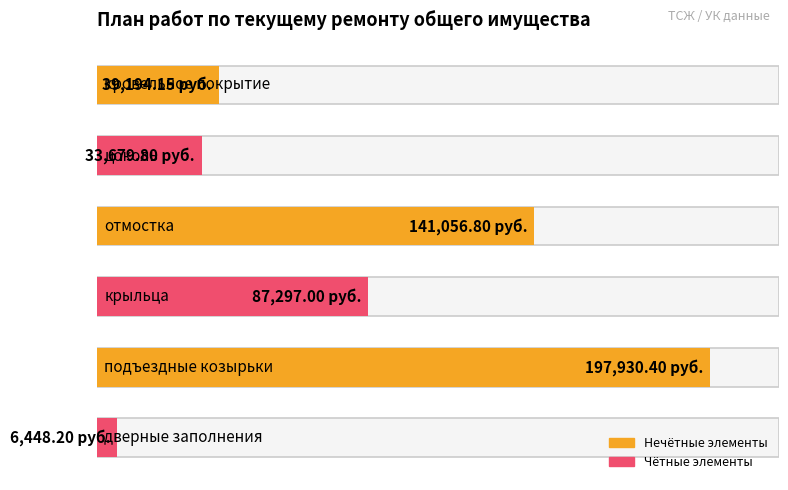

At which label does Объем ремонта first exceed 60?

цоколь